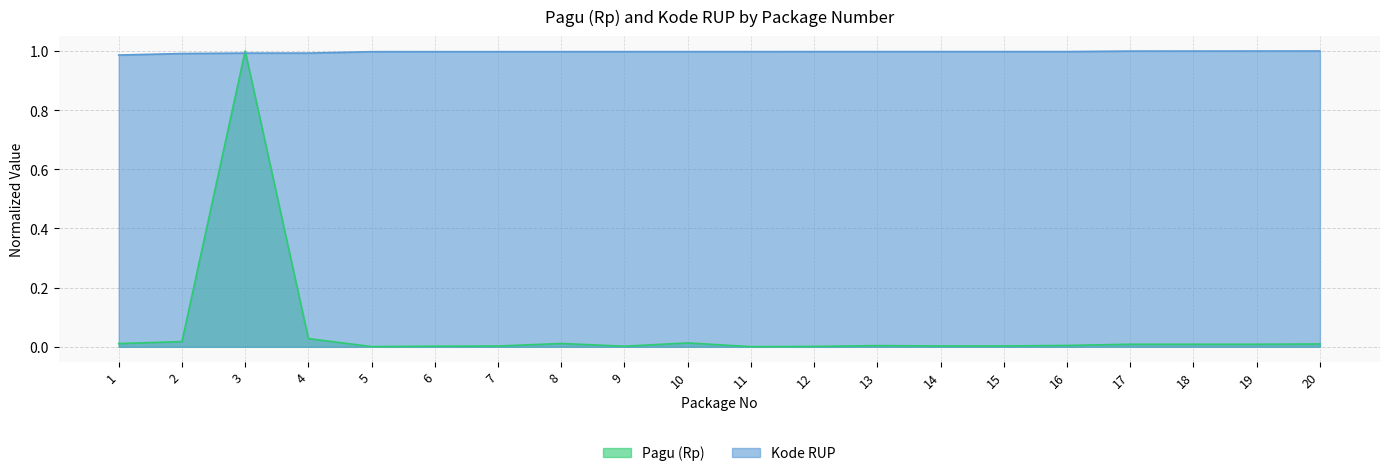

Rank the series at 15 from lowest to highest value.

Pagu (Rp), Kode RUP